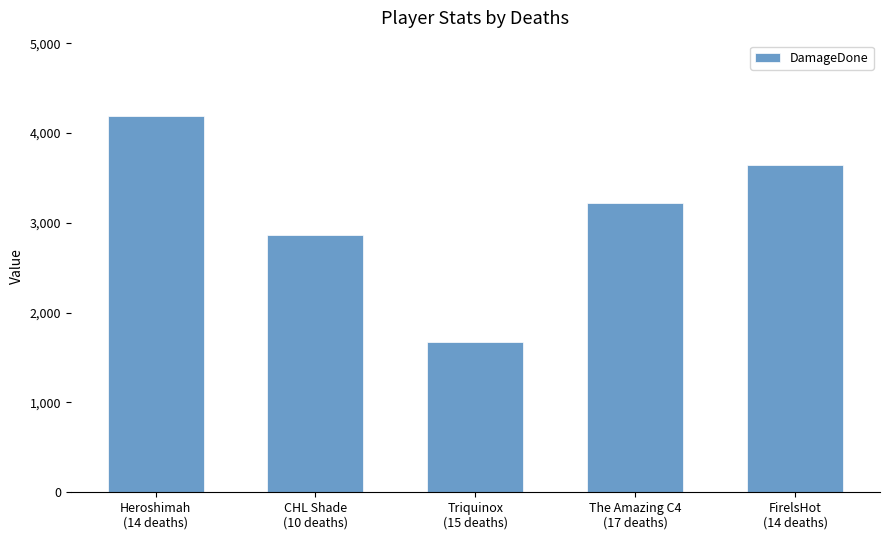

Reading left to right, transcribe all the data shown in this chart.

4190	2866	1675	3224	3649